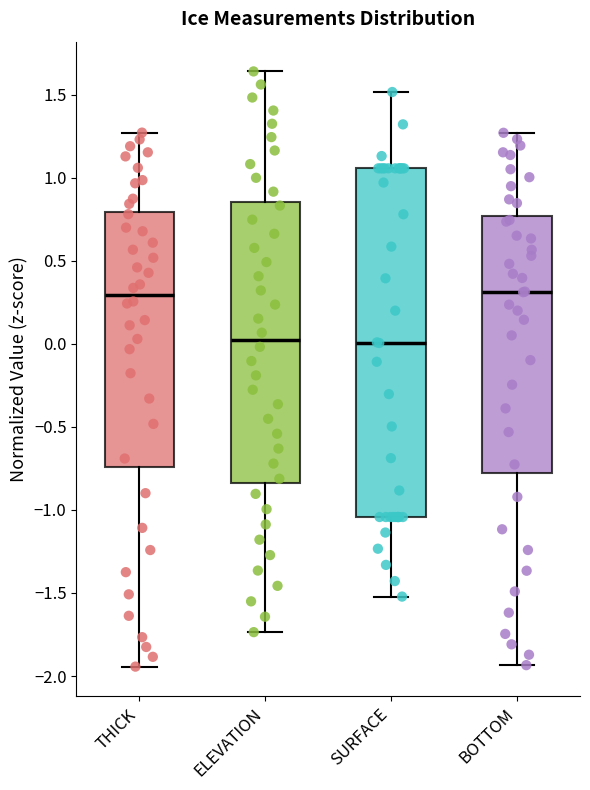

Which box is the tallest, from its lower edge to its upper edge?

SURFACE